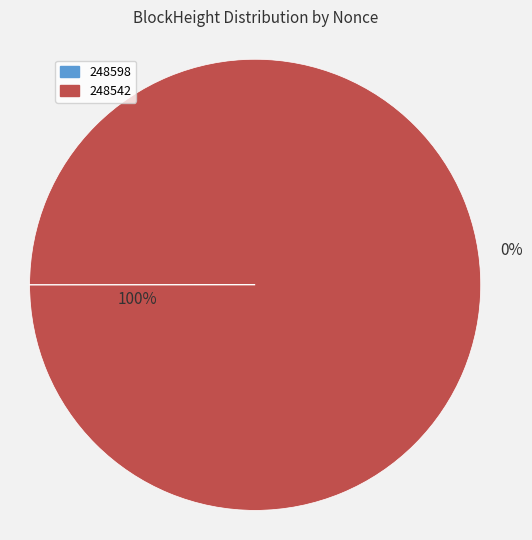

To the nearest percent, what is the combined percentage of 248598 and 248542?

100%